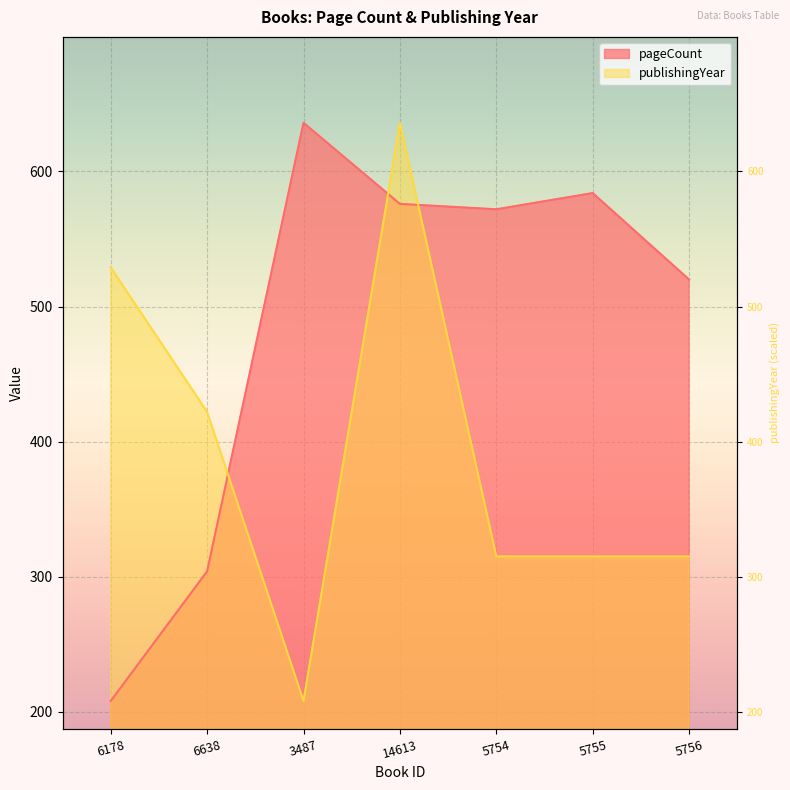

At which label is pageCount closest to 422?

5756